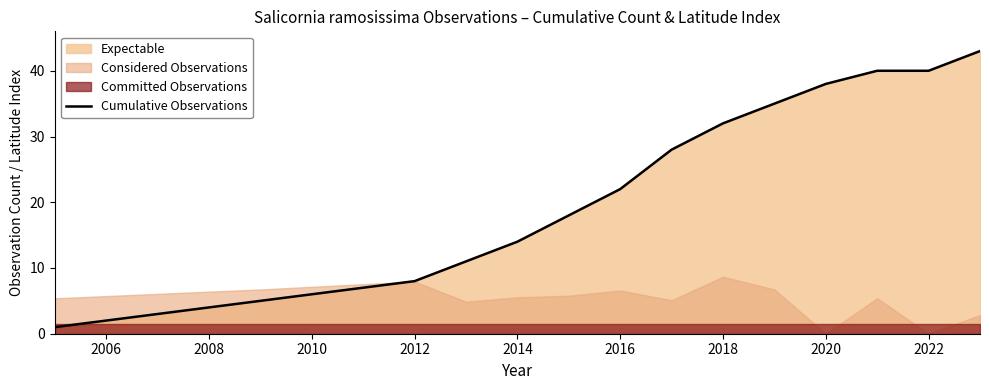

True or false: Cumulative Observations has a value of 63 at 2022.

False